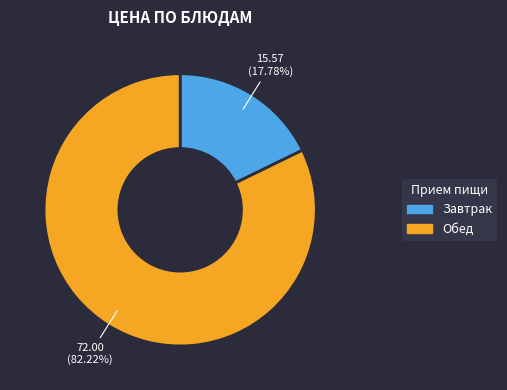

Is there a majority slice in this chart?

Yes